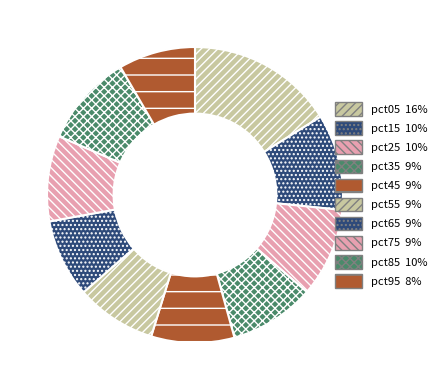

How many segments does this pie chart have?

10